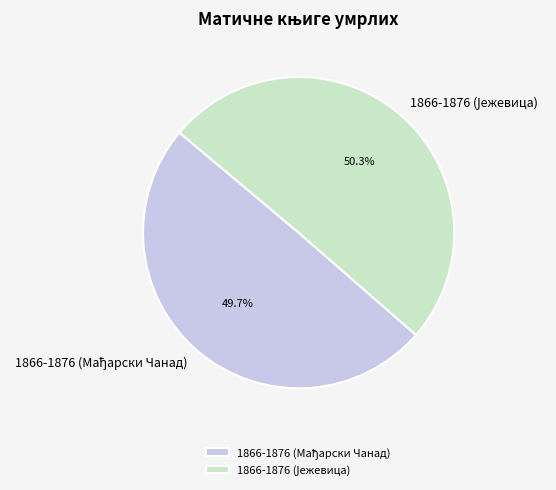

Does any single category account for the majority?

Yes